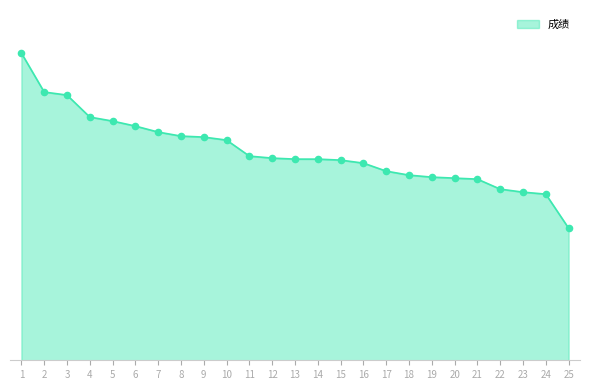

What is the change in value from 5 to 6?

-1.0